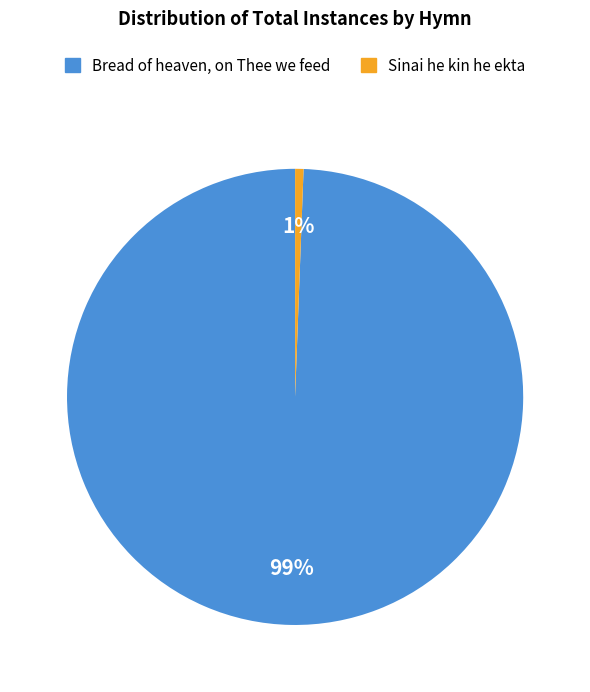

Which has a higher value, Bread of heaven, on Thee we feed or Sinai he kin he ekta?

Bread of heaven, on Thee we feed